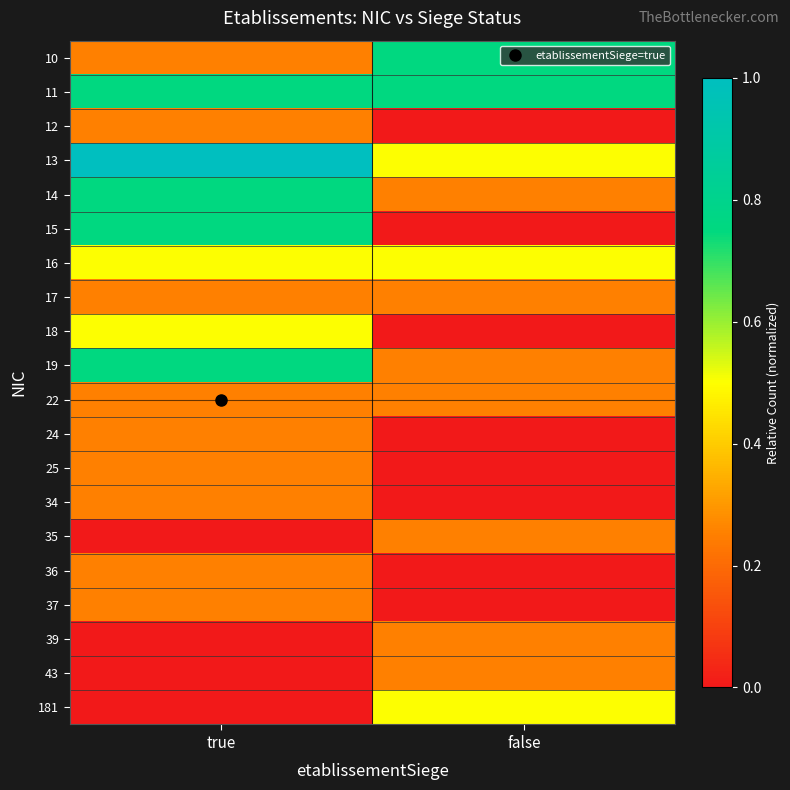

Between true and false, which is larger?

false